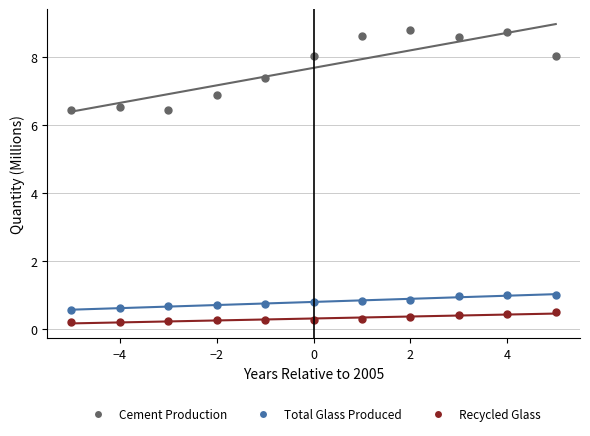

Which series has the widest spread of Y values?

Cement Production